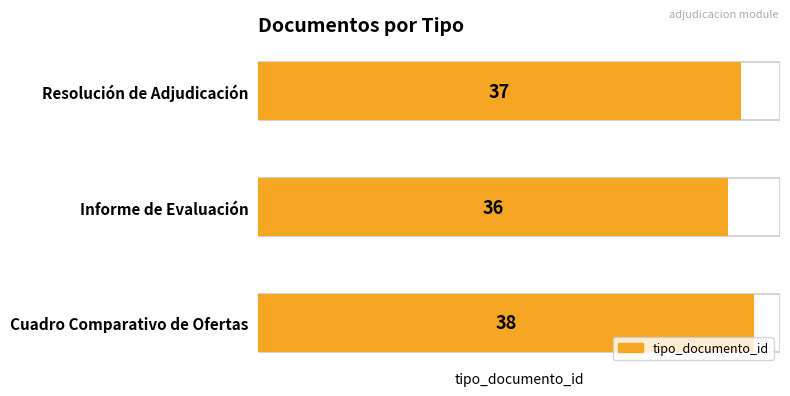

What position from the left is Resolución de Adjudicación?

3